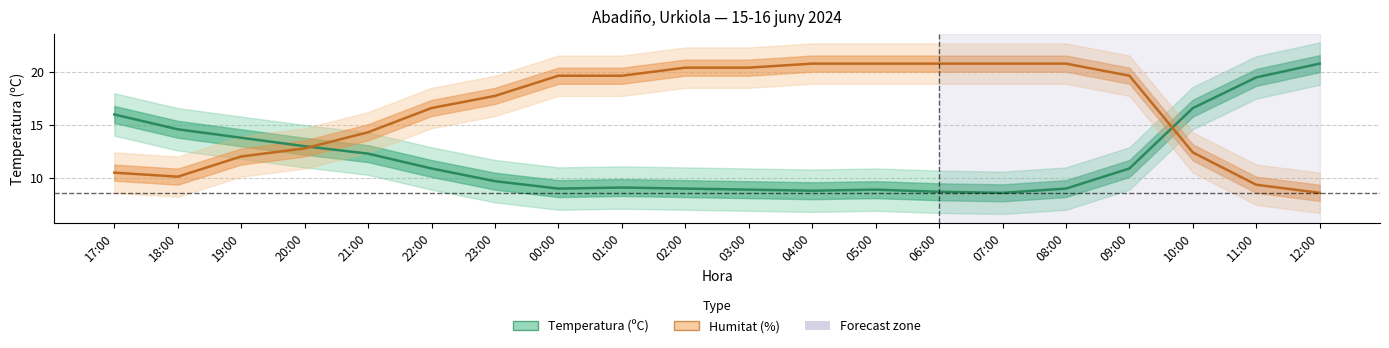

Is it true that Temperatura (ºC) equals 5.8 at 22:00?

False